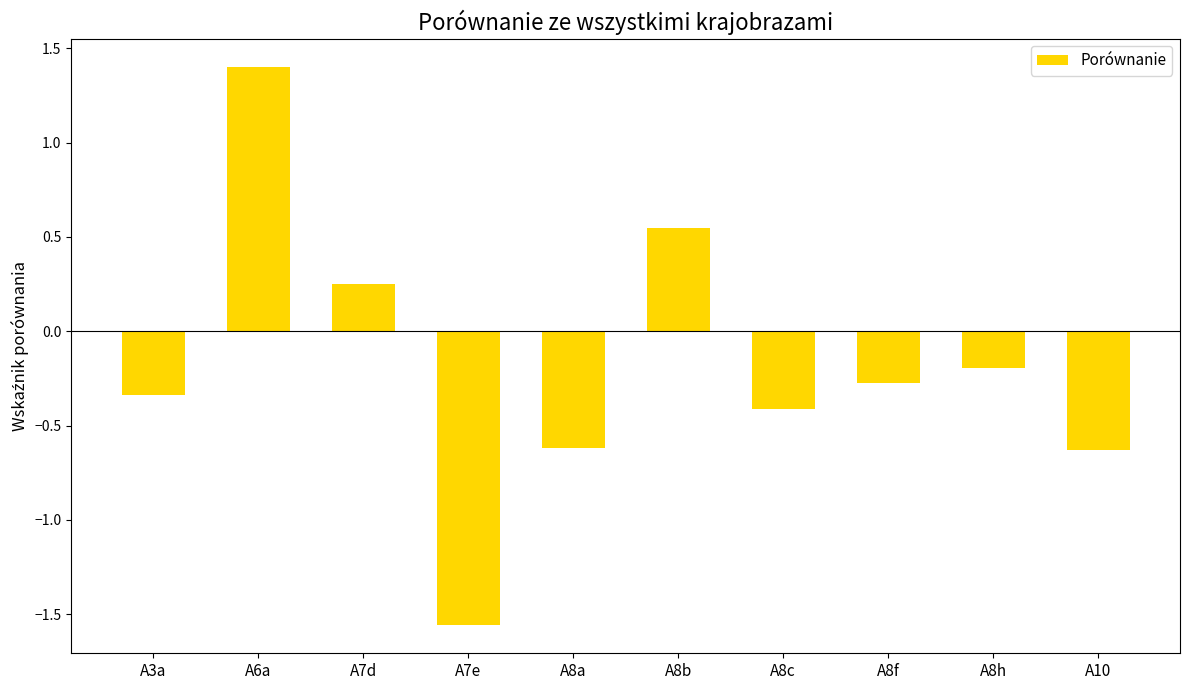

The chart shows a value of -0.4 at A8c. True or false?

True